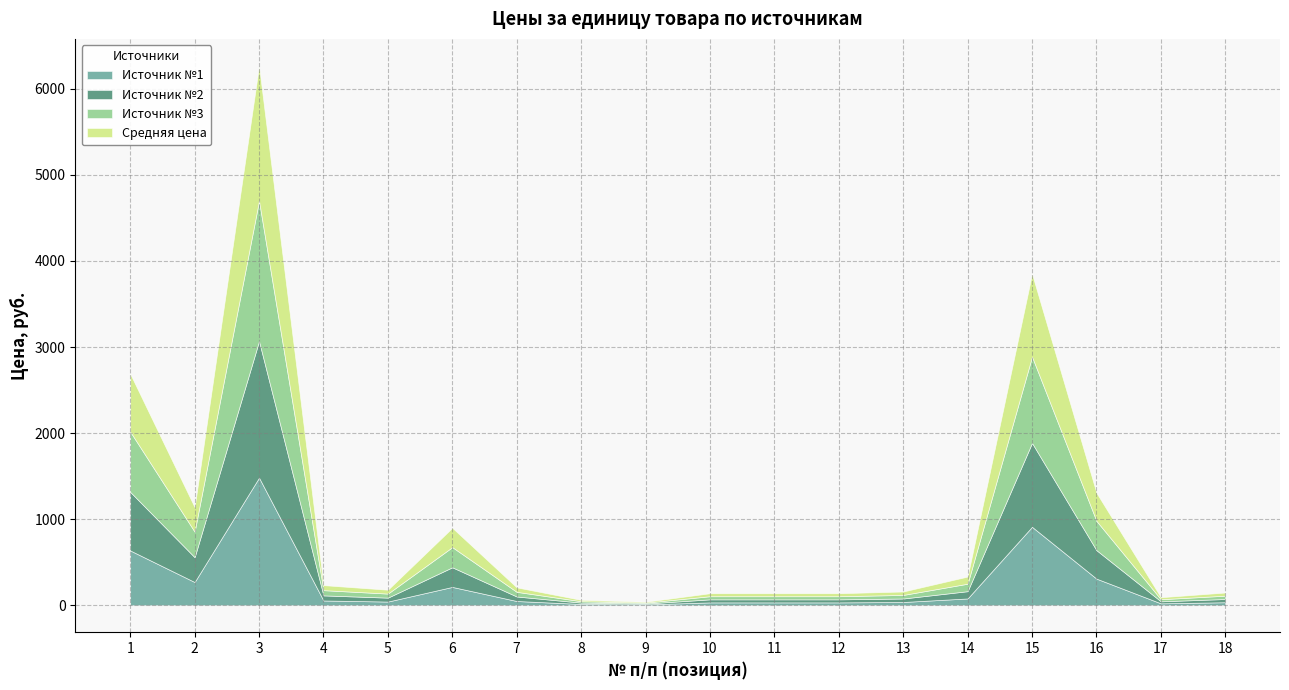

What are all the series names shown in the legend?

Источник №1, Источник №2, Источник №3, Средняя цена